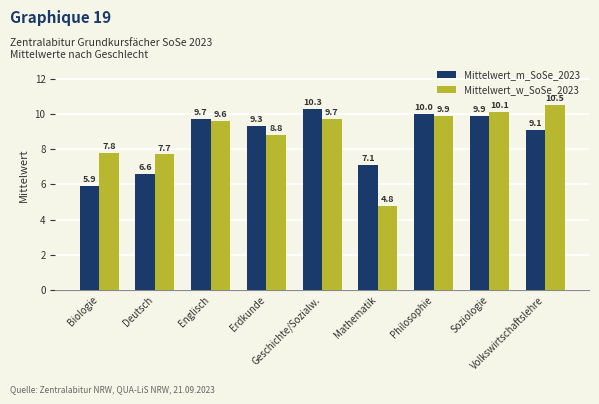

How many categories are shown in the chart?

9